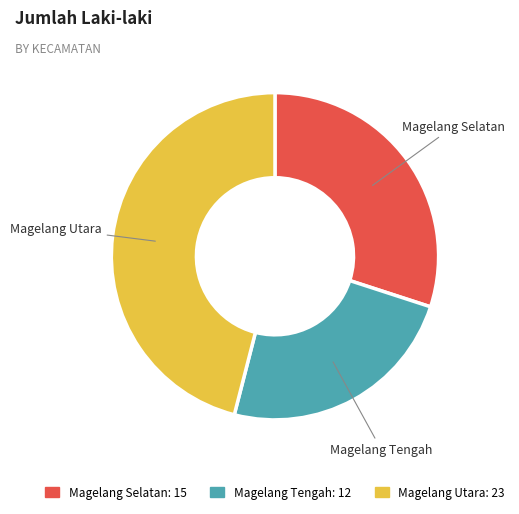

True or false: Magelang Tengah accounts for 11% of the total.

False